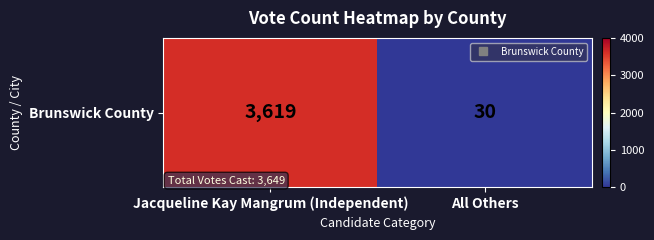

True or false: the data shows 3619 at Jacqueline Kay Mangrum (Independent).

True